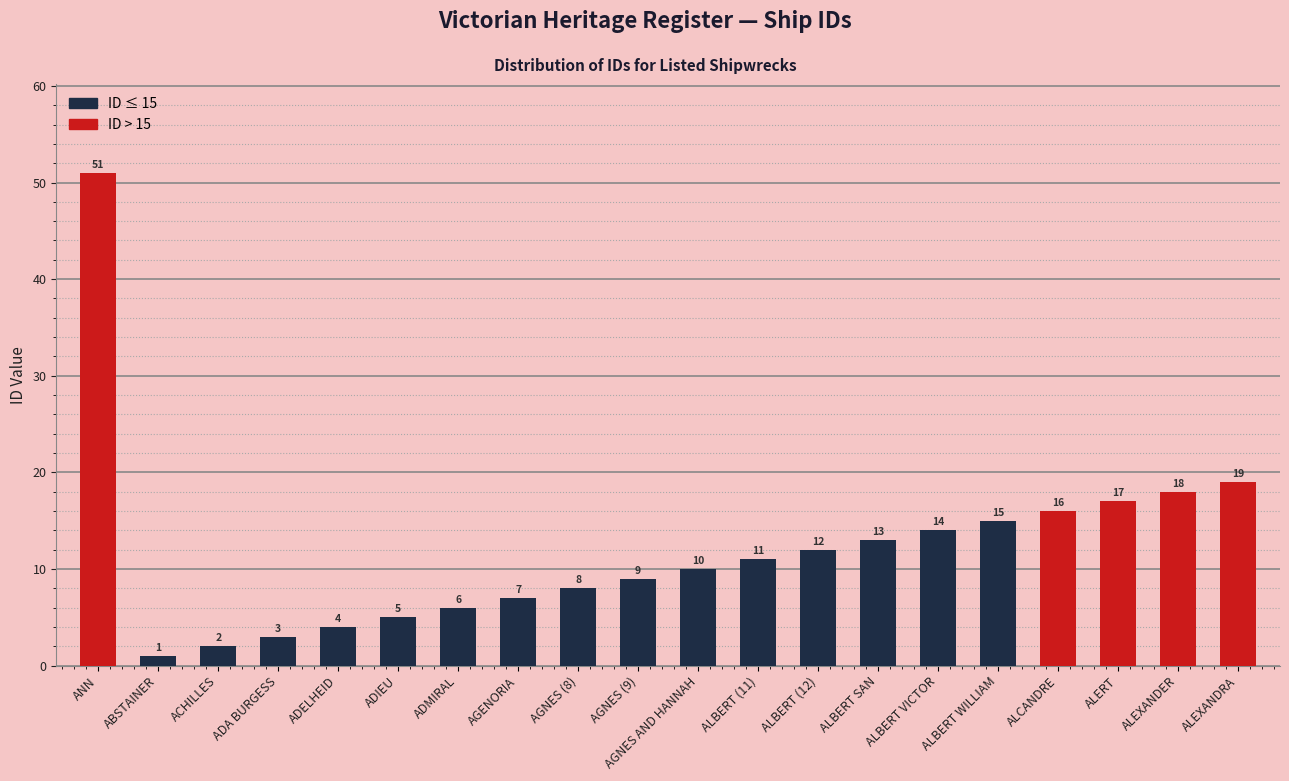

Rank the categories by value from highest to lowest.

ANN, ALEXANDRA, ALEXANDER, ALERT, ALCANDRE, ALBERT WILLIAM, ALBERT VICTOR, ALBERT SAN, ALBERT (12), ALBERT (11), AGNES AND HANNAH, AGNES (9), AGNES (8), AGENORIA, ADMIRAL, ADIEU, ADELHEID, ADA BURGESS, ACHILLES, ABSTAINER